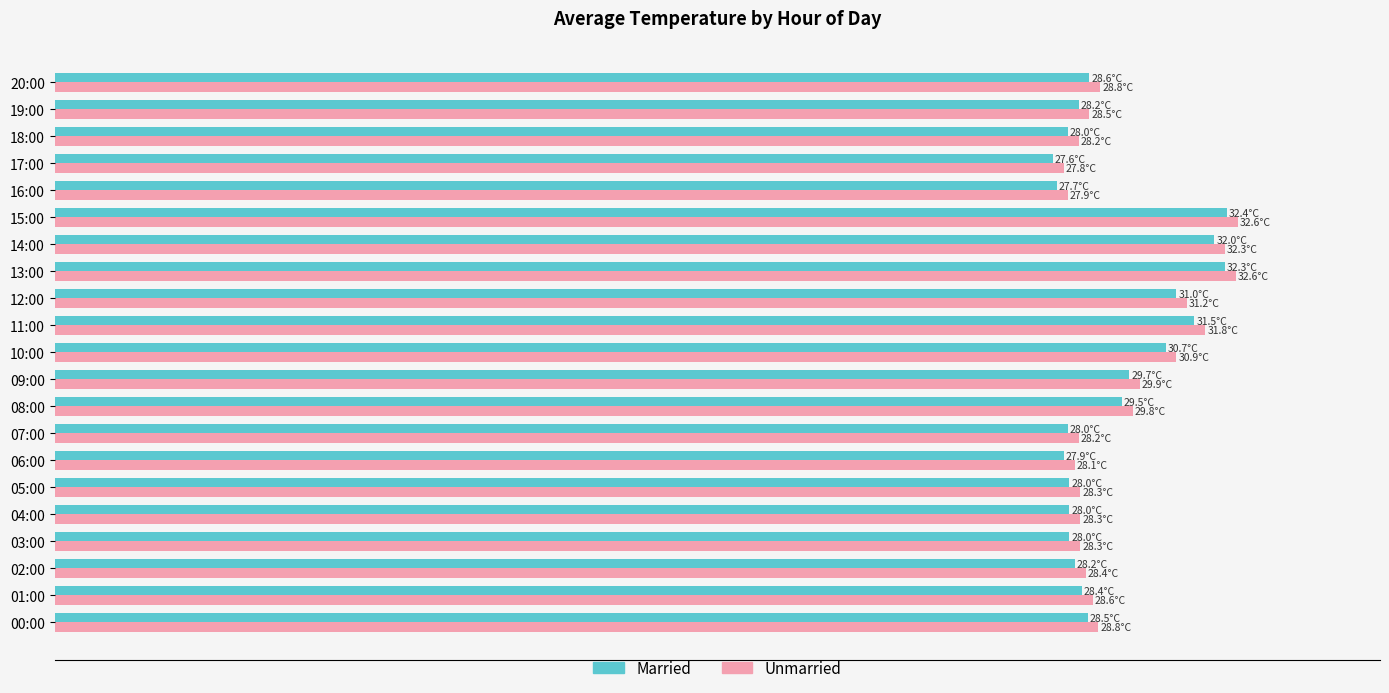

What are all the series names shown in the legend?

Married, Unmarried